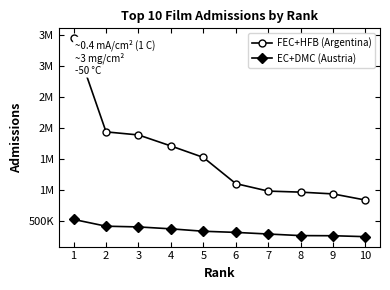

What is the sum of all EC+DMC (Austria) values?

3369737